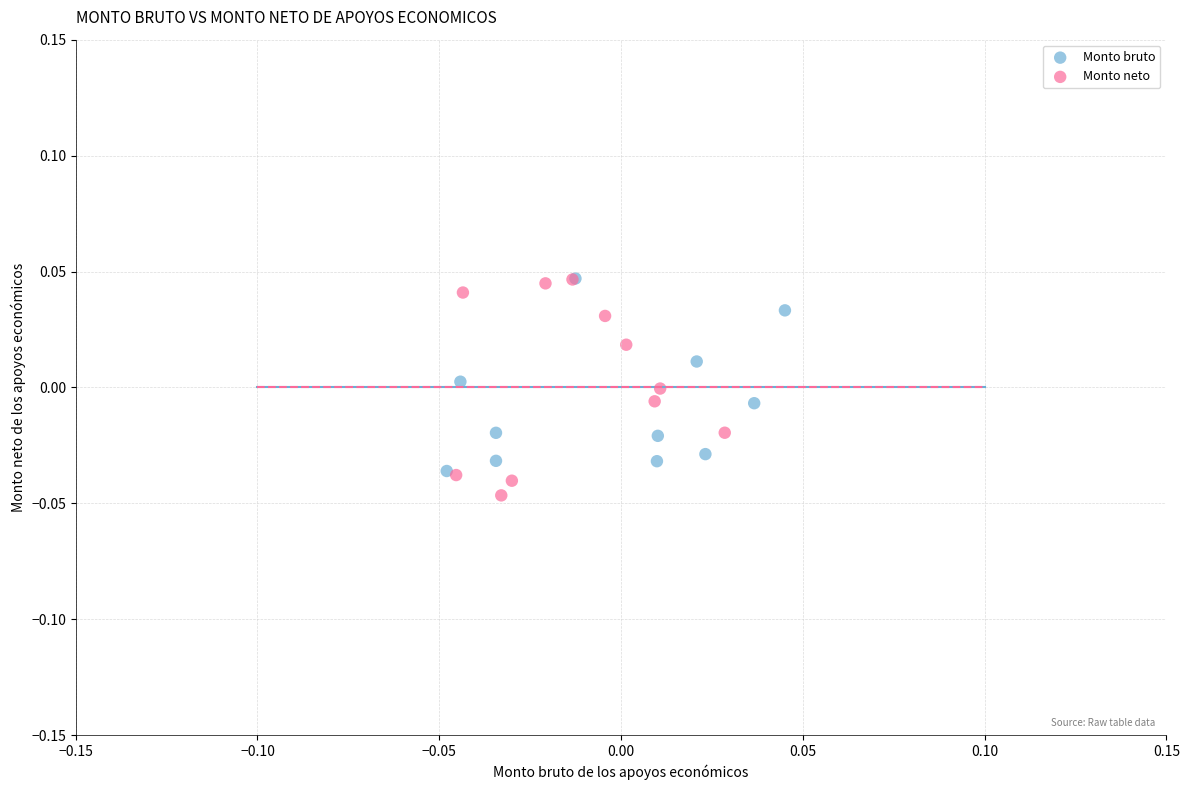

Which series has the largest Y range (max minus min)?

Monto neto